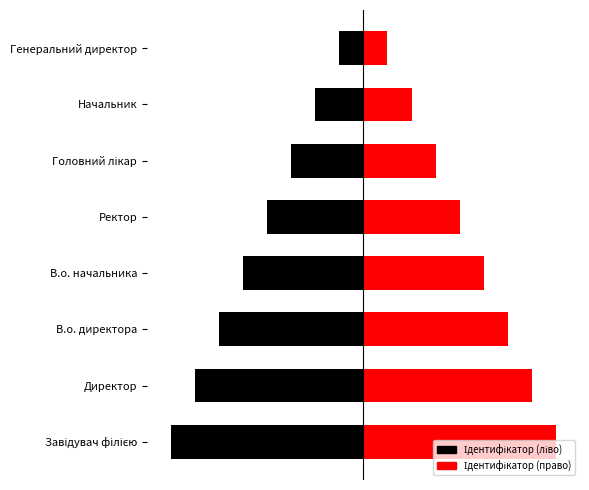

List the series in order of their overall mean, highest first.

Ідентифікатор (право), Ідентифікатор (ліво)